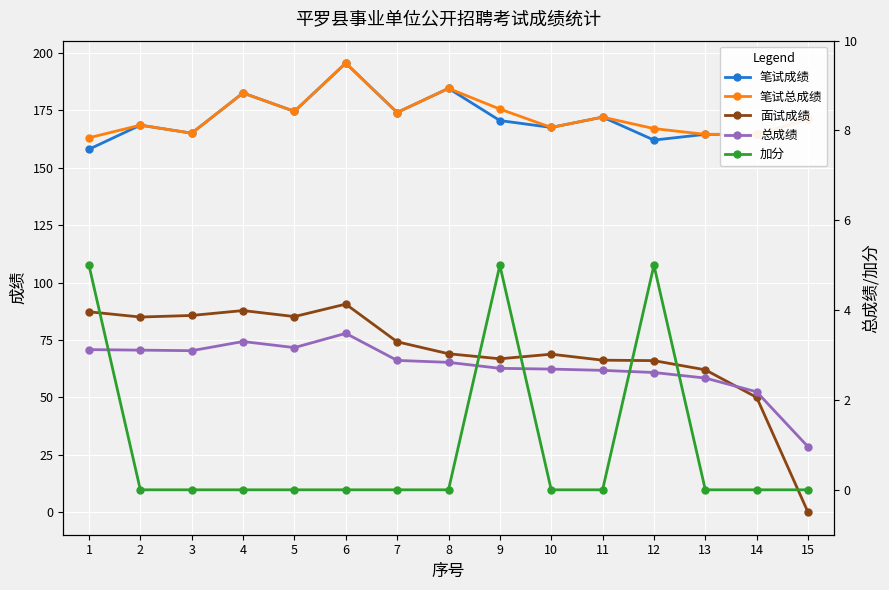

What is the sum of the 面试成绩 values at 12 and 8?

135.0